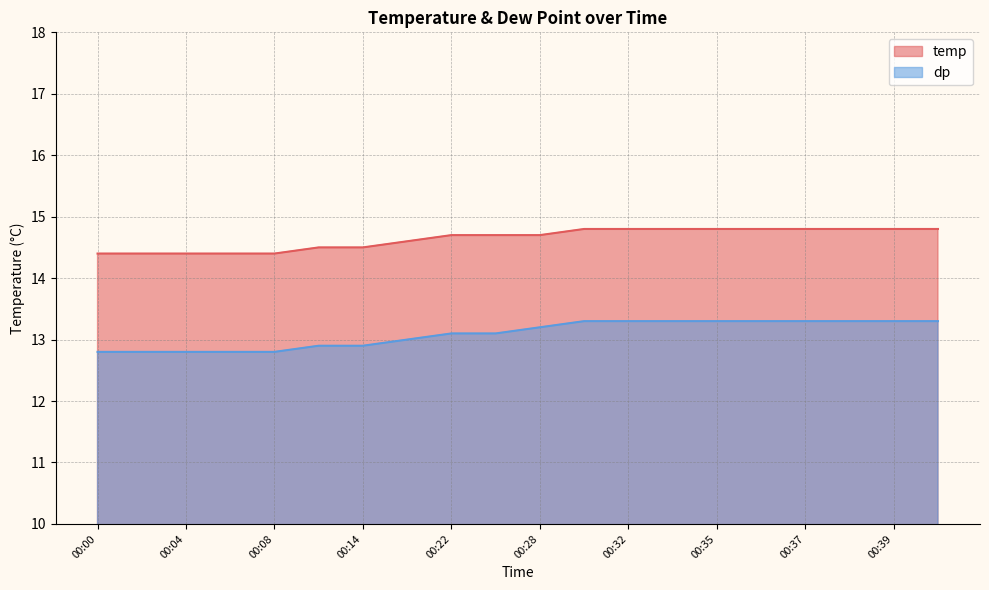

What is the difference between the second highest and minimum values in the dp series?

0.5